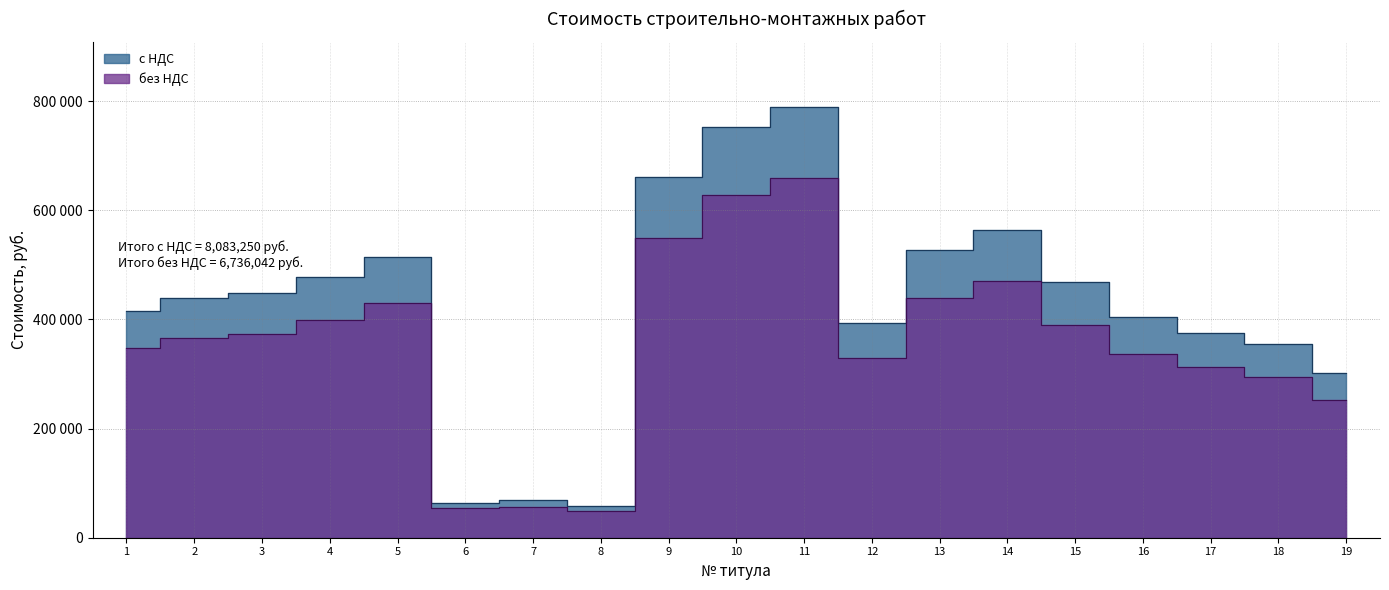

True or false: без НДС has a value of 53637.0 at 6.

True